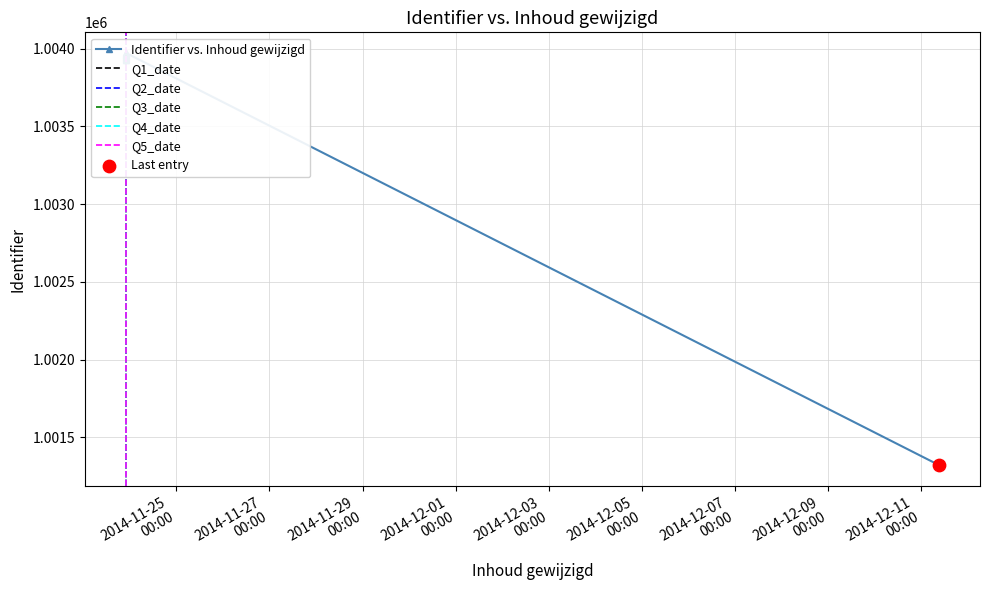

What is the change in value from 2014-11-23 22:01:25 to 2014-12-11 09:22:09?

-2653